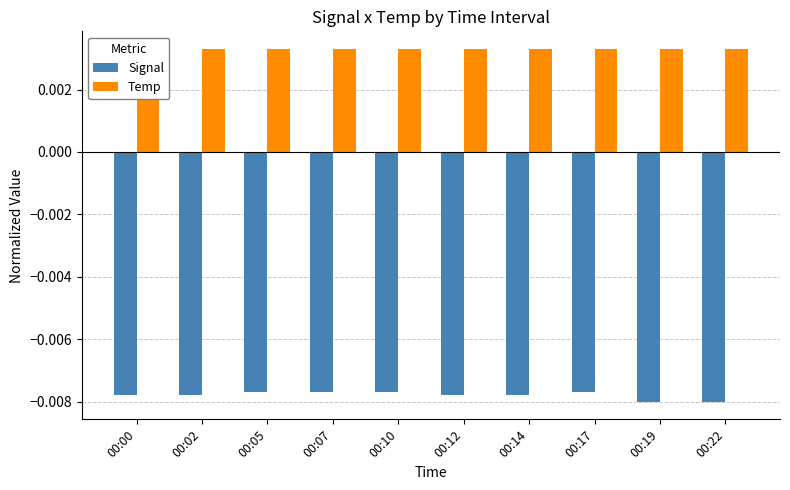

Between 00:00 and 00:17, which series saw the biggest shift?

Signal